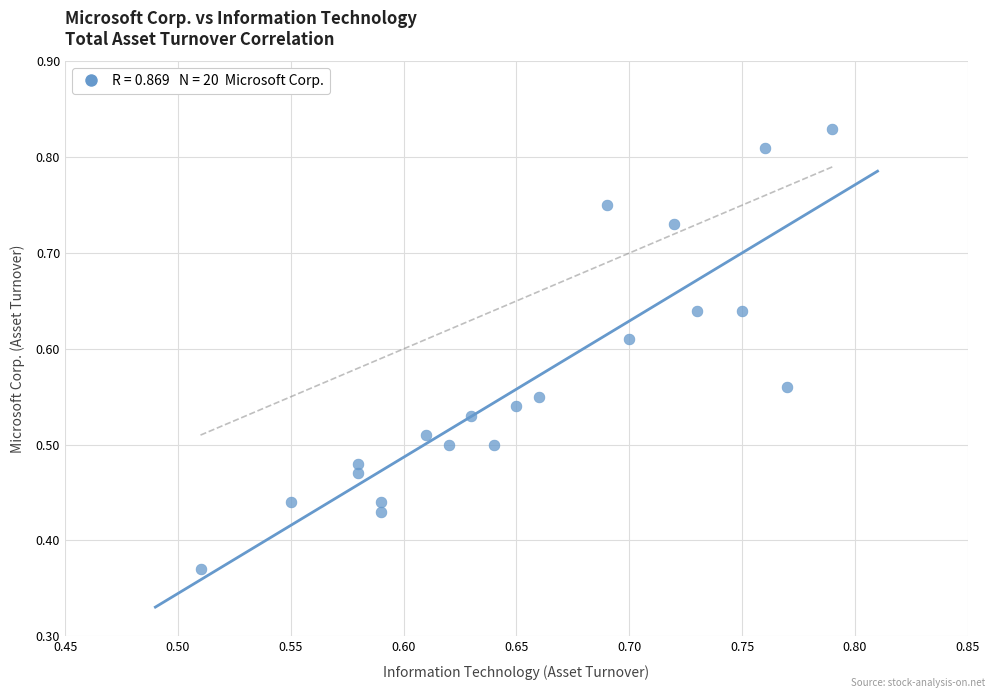

What is the range of X values (max minus min)?

0.3